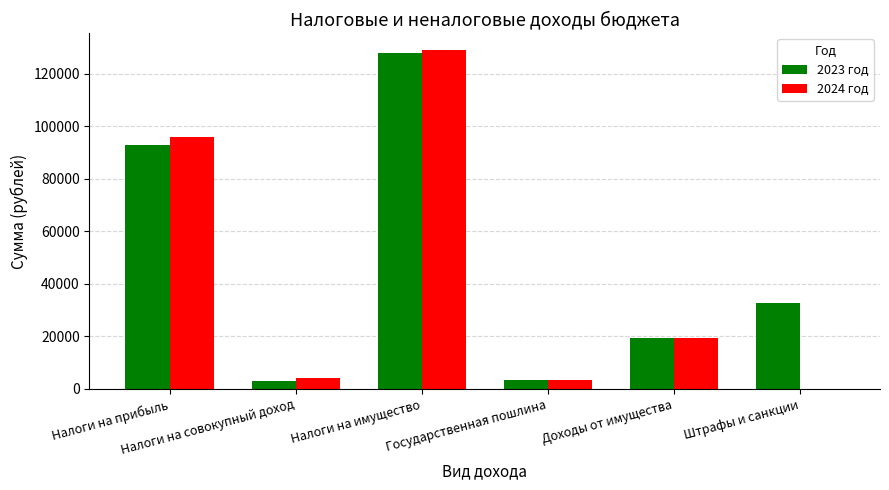

At which category is the sum across all series the highest?

Налоги на имущество